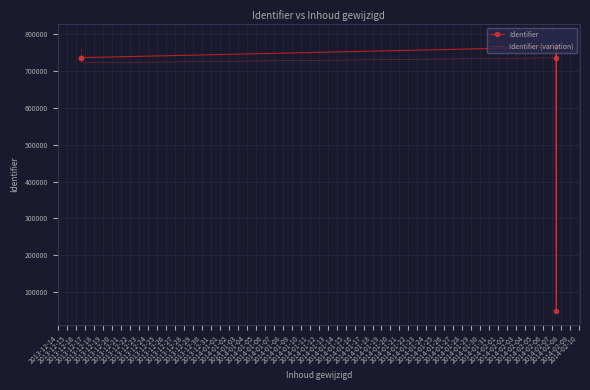

How many lines are shown in the chart?

2